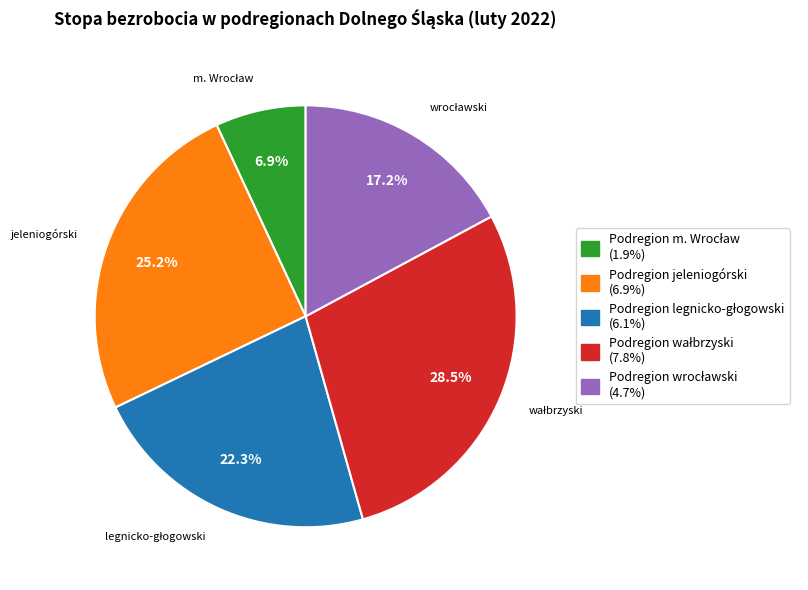

What percentage is NOT represented by Podregion jeleniogórski?

74.8%